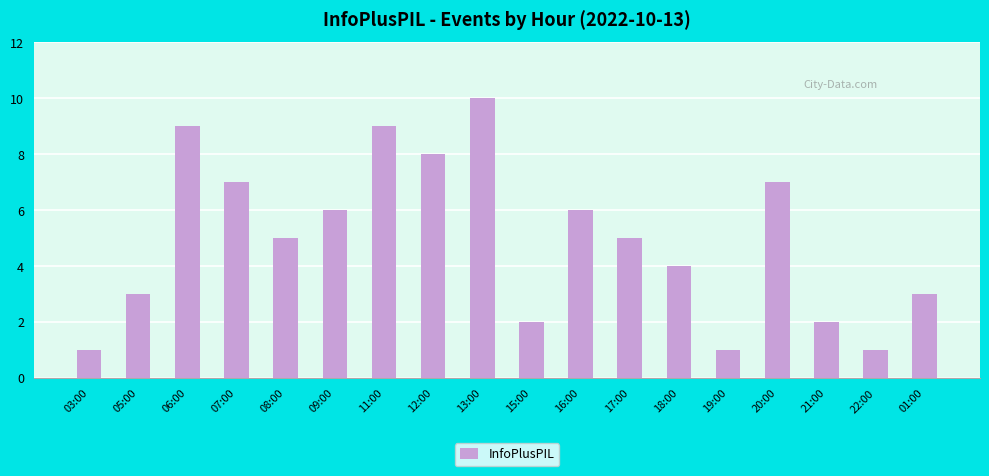

What is the value of the 12th bar from the left?

5